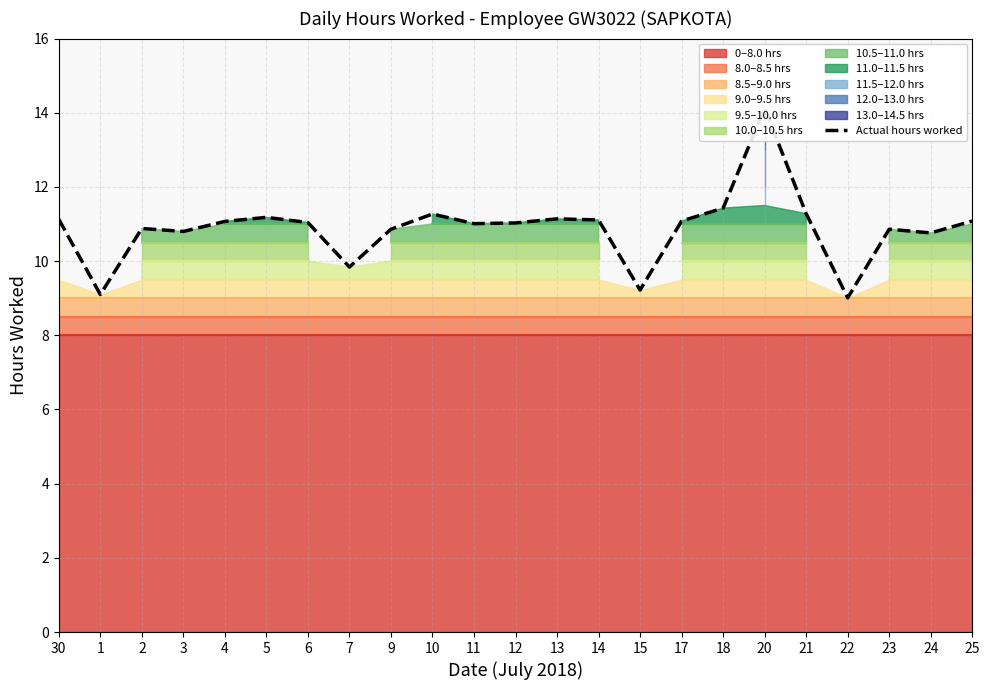

What is the approximate value at 24?

10.8